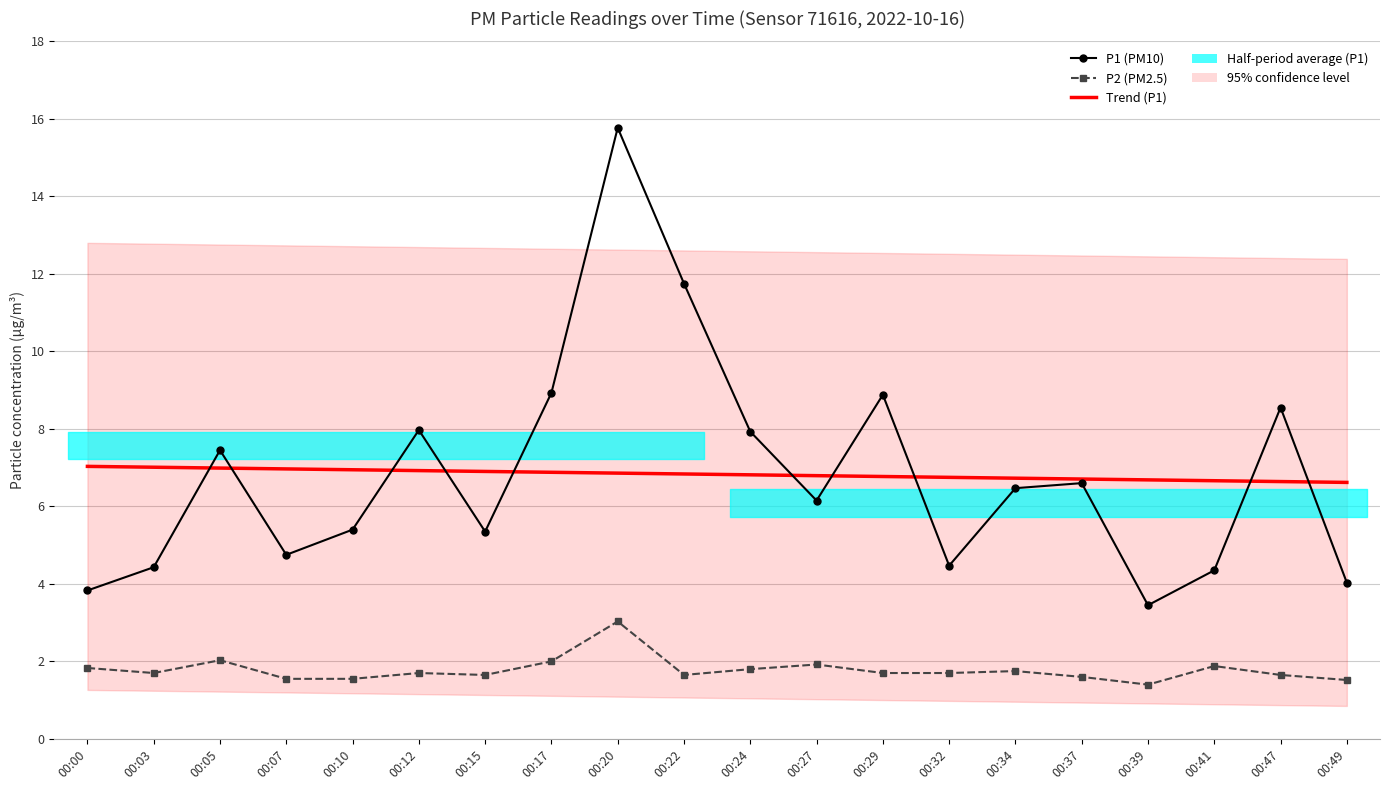

How many series are shown in this chart?

3